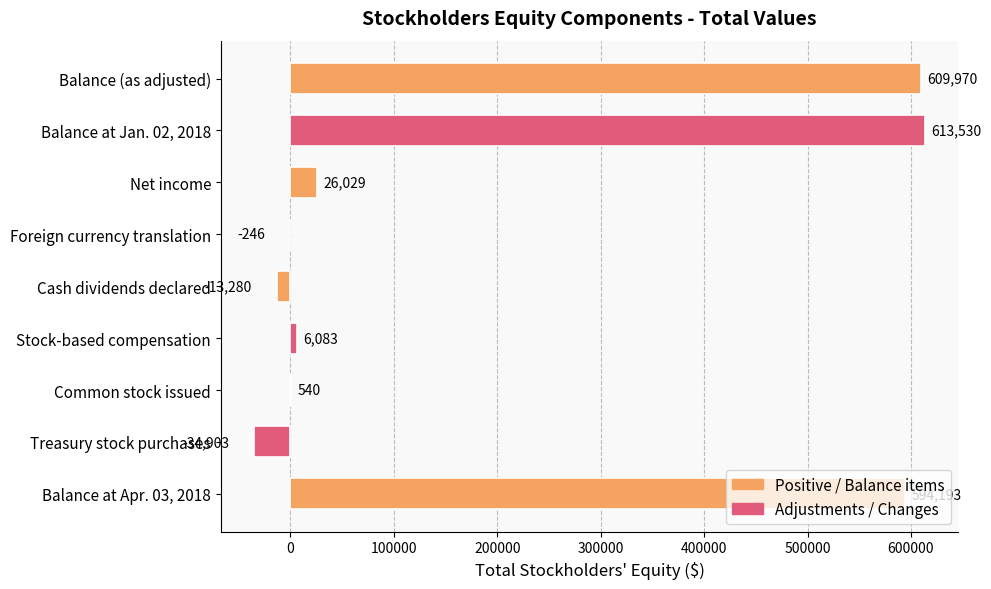

At which label is the value closest to 289313?

Net income